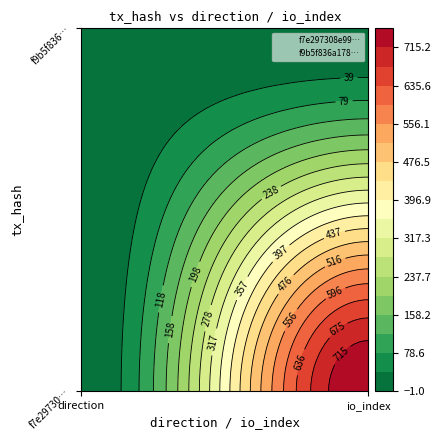

Rank the series by their average value, from highest to lowest.

f7e297308e9922e921d5ad90d52cb0c89db326f, f9b5f836a178bd285c99caeec54582460d78504